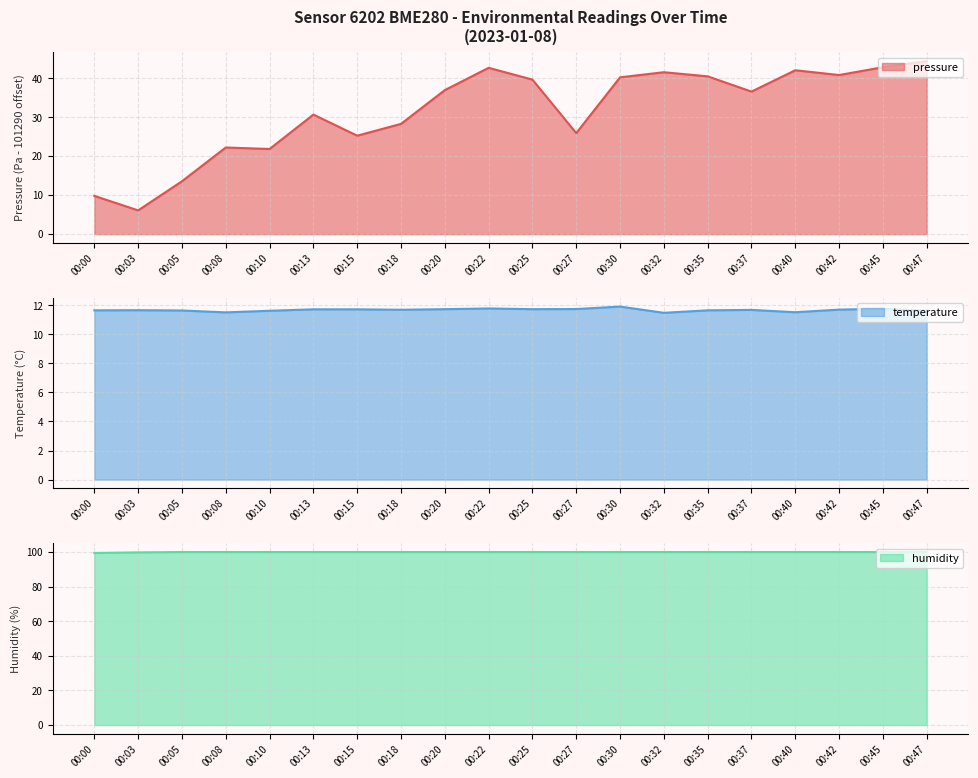

Reading left to right, what are all the values shown in this chart?

pressure: 00:00=9.8	00:03=6.1	00:05=13.6	00:08=22.2	00:10=21.8	00:13=30.7	00:15=25.2	00:18=28.3	00:20=36.9	00:22=42.7	00:25=39.6	00:27=25.9	00:30=40.2	00:32=41.5	00:35=40.5	00:37=36.6	00:40=42.0	00:42=40.8	00:45=42.8	00:47=44.4
temperature: 00:00=11.7	00:03=11.7	00:05=11.6	00:08=11.5	00:10=11.6	00:13=11.7	00:15=11.7	00:18=11.7	00:20=11.7	00:22=11.8	00:25=11.7	00:27=11.7	00:30=11.9	00:32=11.5	00:35=11.7	00:37=11.7	00:40=11.5	00:42=11.7	00:45=11.8	00:47=11.6
humidity: 00:00=99.5	00:03=99.8	00:05=100.0	00:08=100.0	00:10=100.0	00:13=100.0	00:15=100.0	00:18=100.0	00:20=100.0	00:22=100.0	00:25=100.0	00:27=100.0	00:30=100.0	00:32=100.0	00:35=100.0	00:37=100.0	00:40=100.0	00:42=100.0	00:45=100.0	00:47=100.0